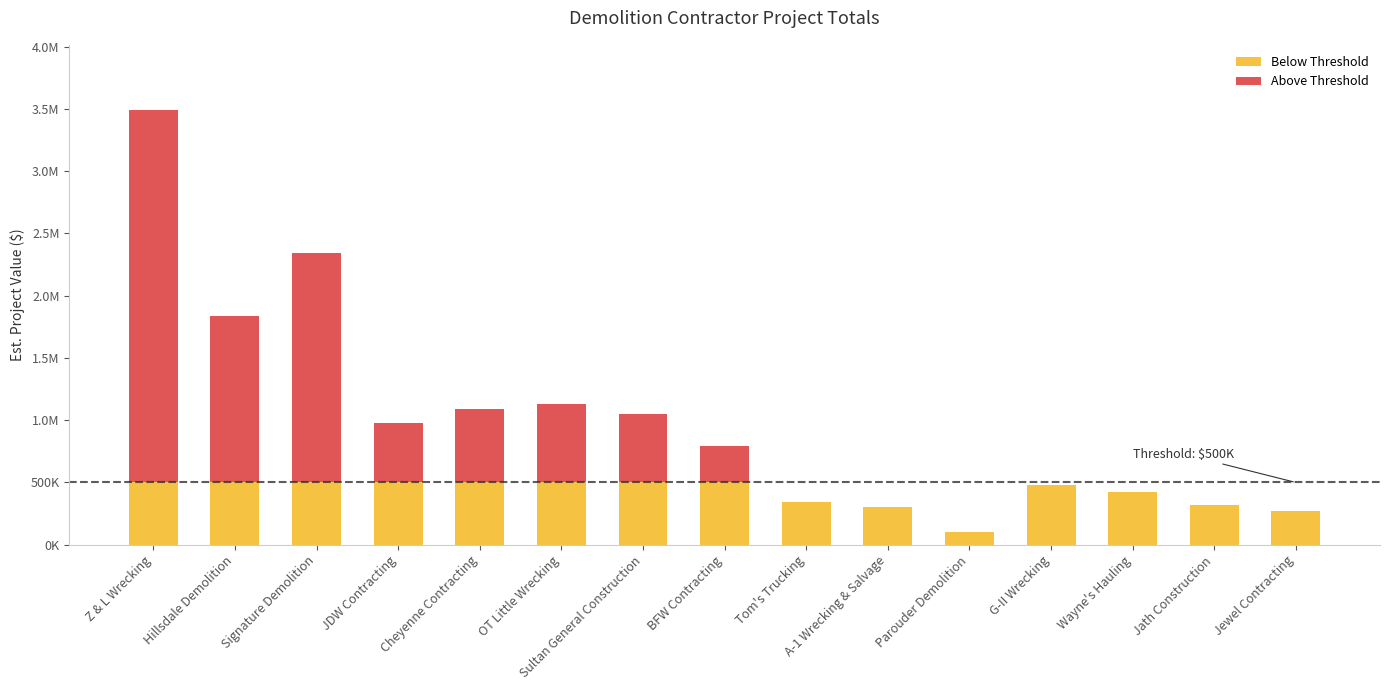

What position from the left is Jewel Contracting?

15